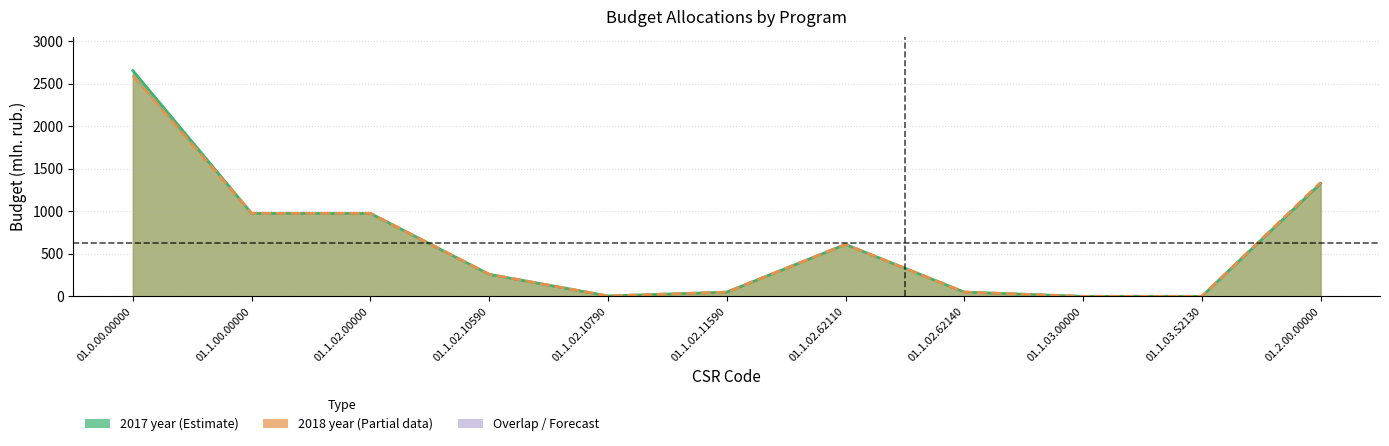

Is the value of 2017 year at 01.0.00.00000 greater than the value of 2018 year at 01.1.02.10590?

Yes